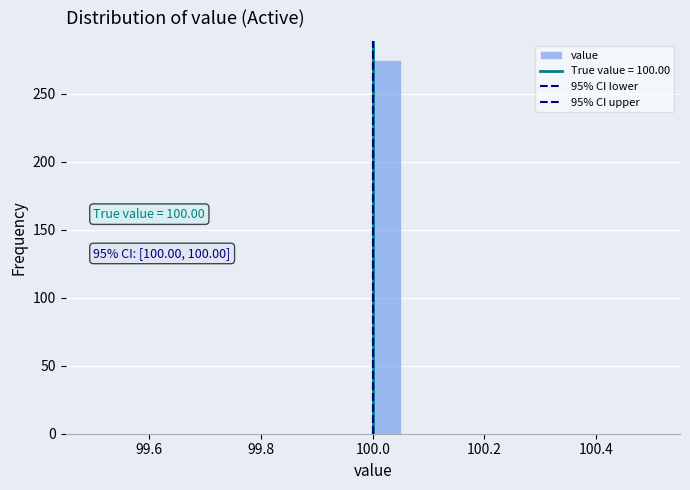

Read against the x-axis, roughly where is the centre of the tallest bar?

100.02